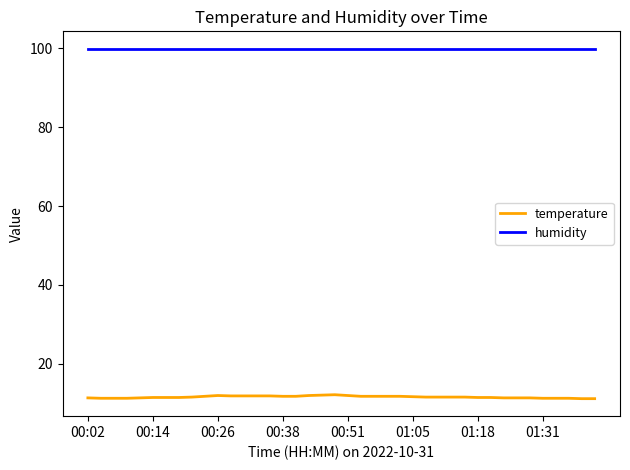

What are all the series names shown in the legend?

temperature, humidity